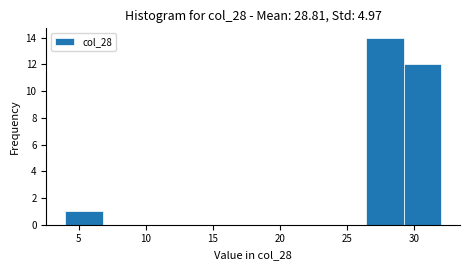

What is the height of the bar covering 4.0 to 6.8 on the x-axis? Neither the bar edges nor the heights are printed on the chart, so give them approximately, as read against the axes.

1